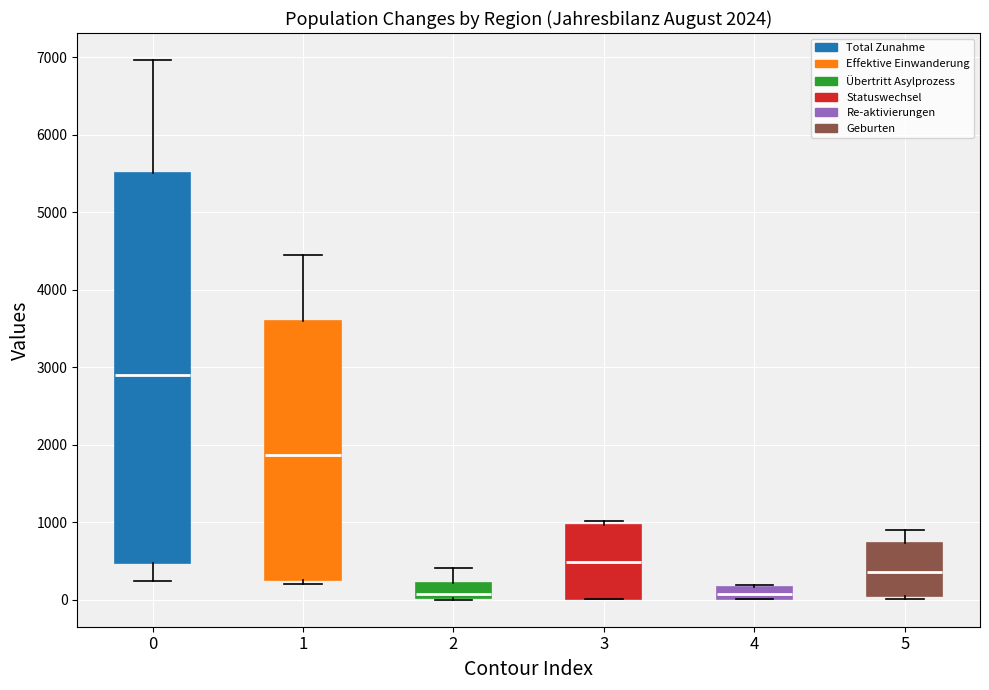

Comparing the boxes themselves (not the whiskers), which one is the tallest?

0